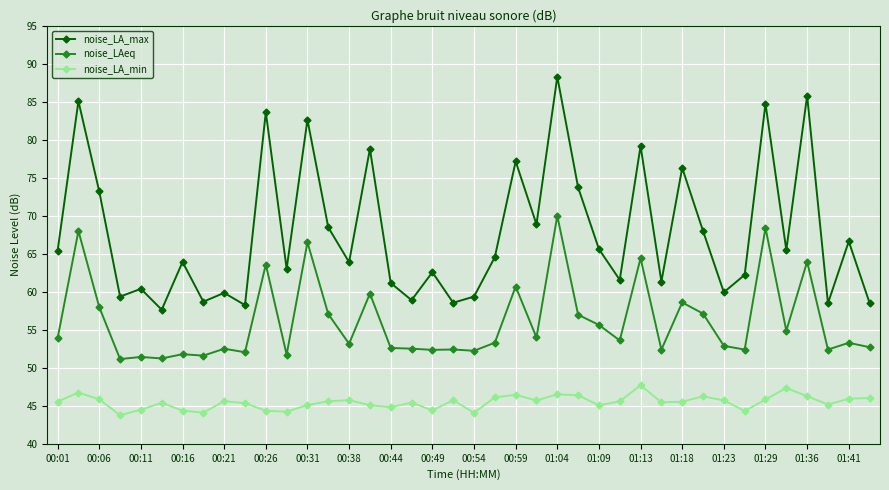

What is the value of the noise_LA_min point at the 11th from the left?

44.4